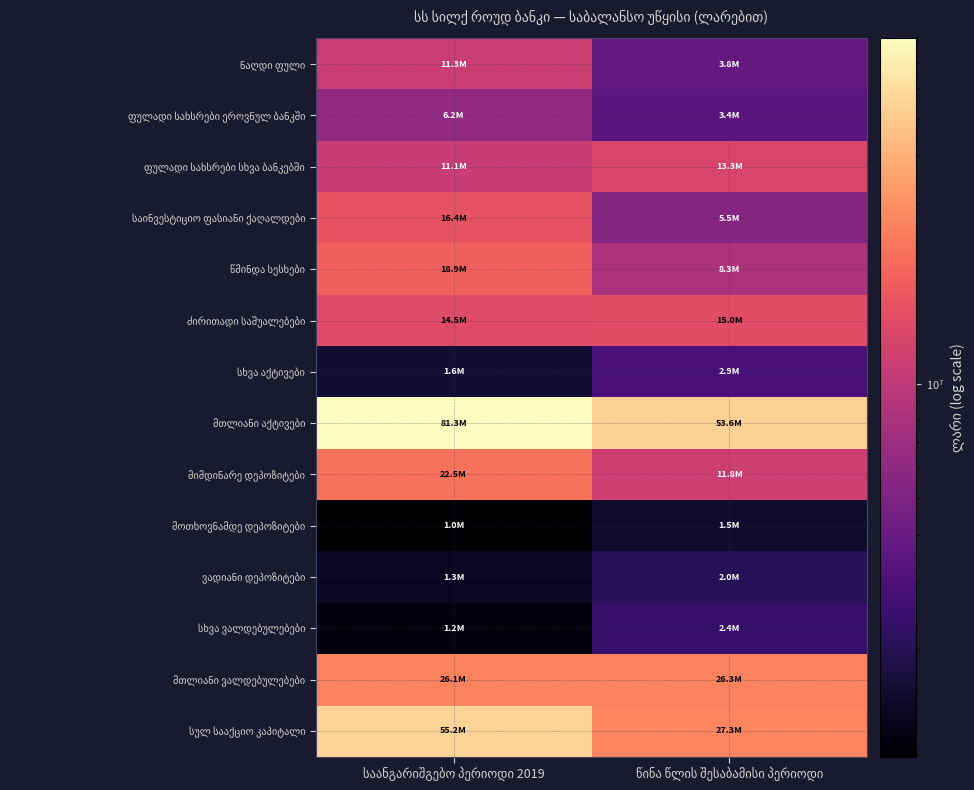

Which series has the largest range (max minus min)?

სულ სააქციო კაპიტალი